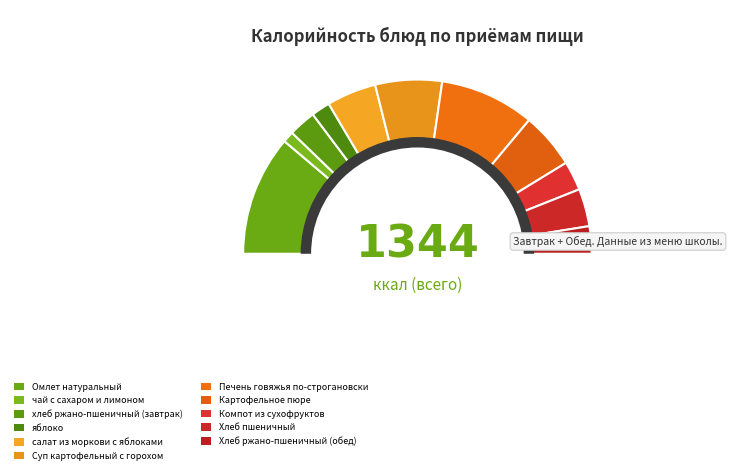

Which slice is the largest?

Омлет натуральный